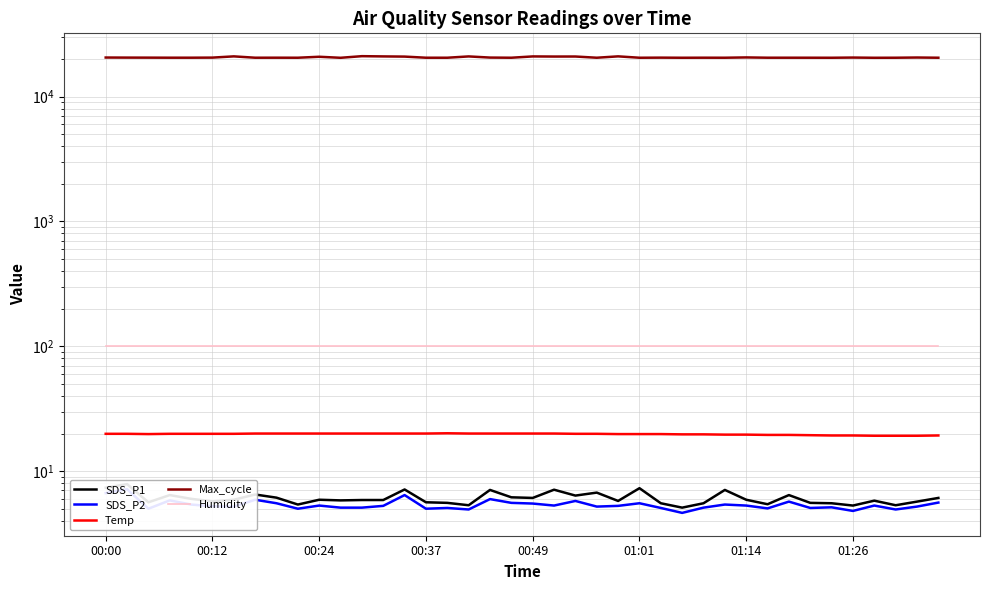

What is the spread (max minus min) of values at 9?

20445.0